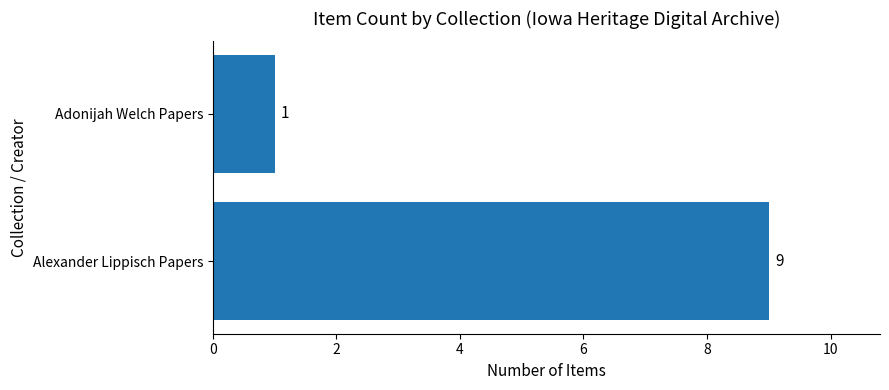

Rank the categories by value from lowest to highest.

Adonijah Welch Papers, Alexander Lippisch Papers